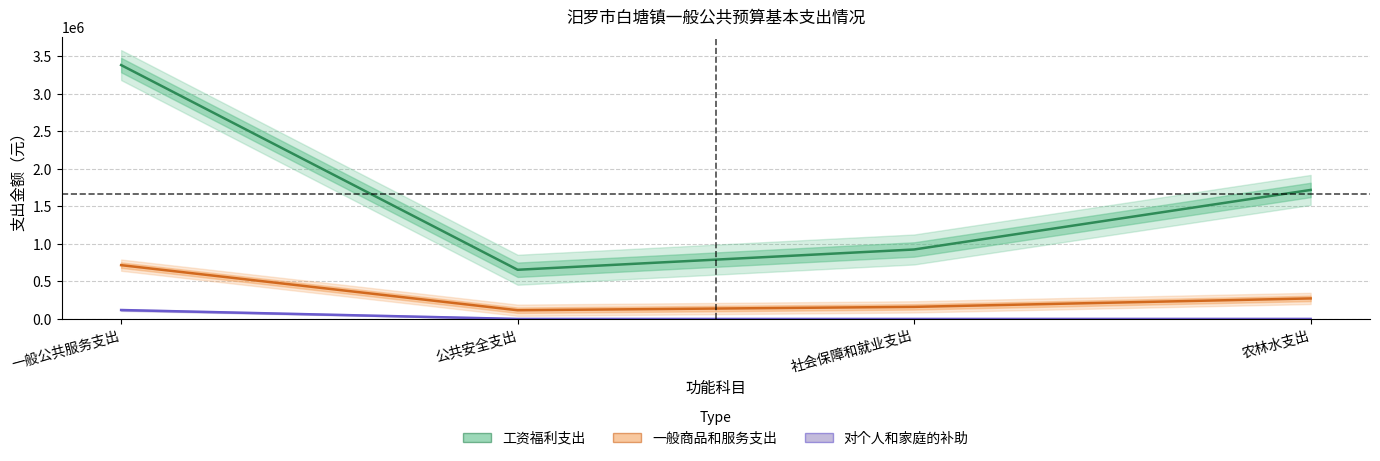

True or false: 工资福利支出 and 一般商品和服务支出 intersect in this chart.

False